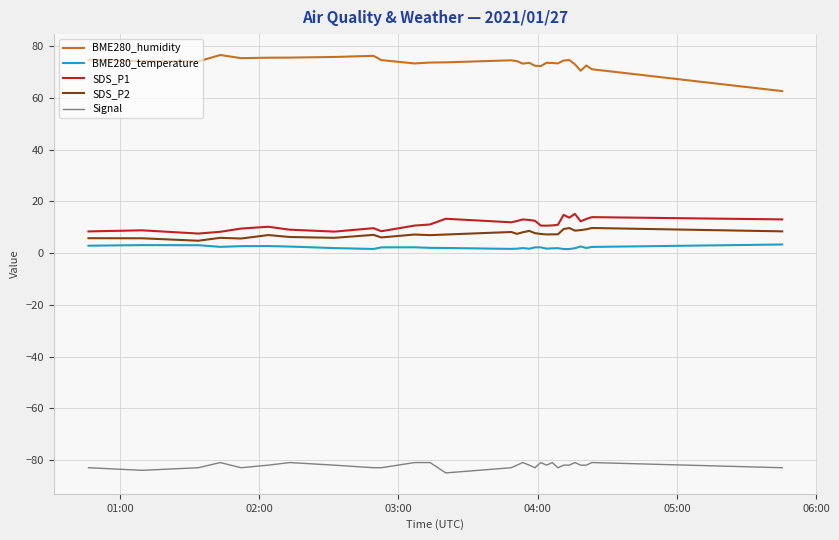

True or false: BME280_temperature and SDS_P1 intersect in this chart.

False